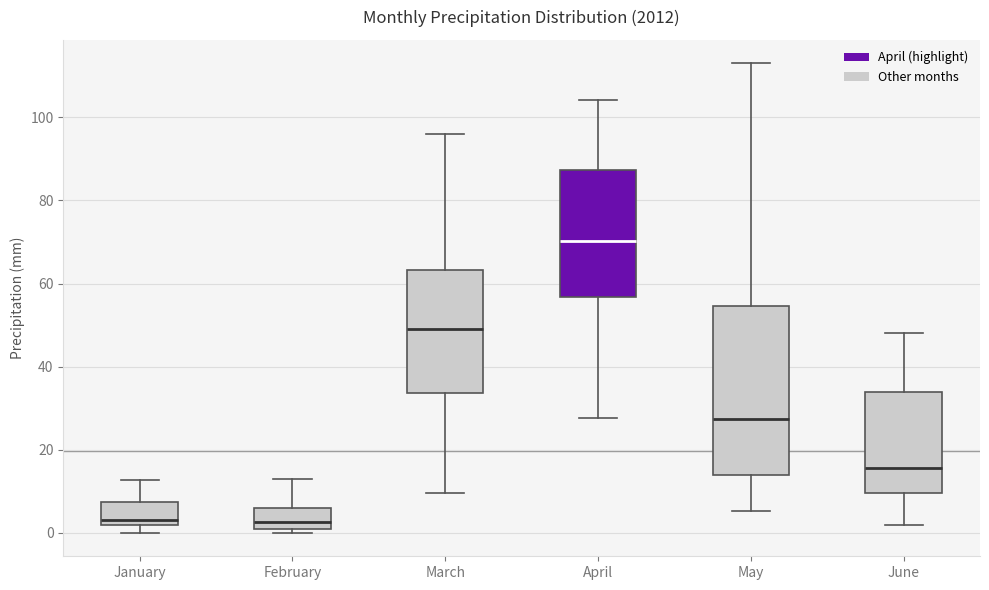

Where does the upper whisker of the box for February end on the y-axis? The values are not printed on the chart, so give them approximately, as read against the axis.

12